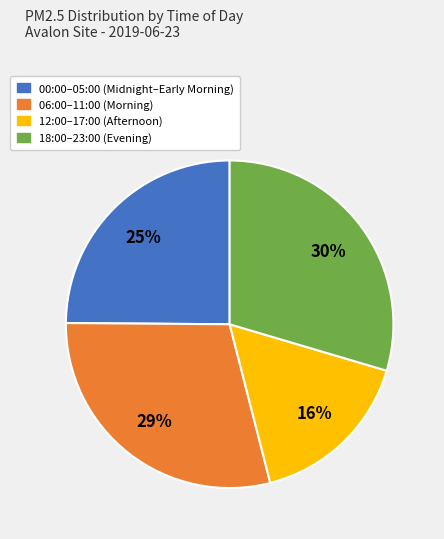

To the nearest percent, what is the average slice percentage?

25%